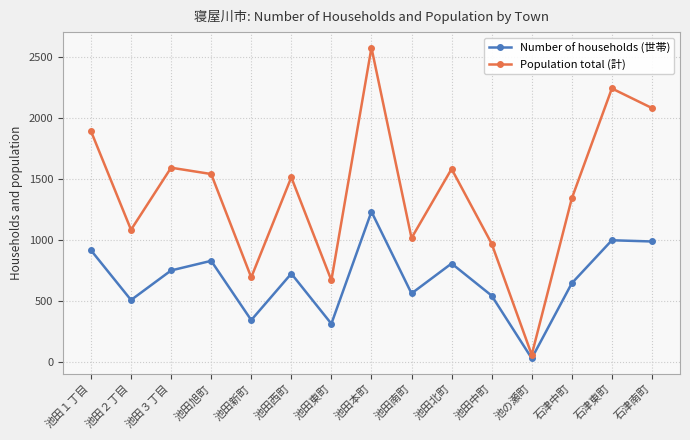

What is the greatest value displayed?

2578